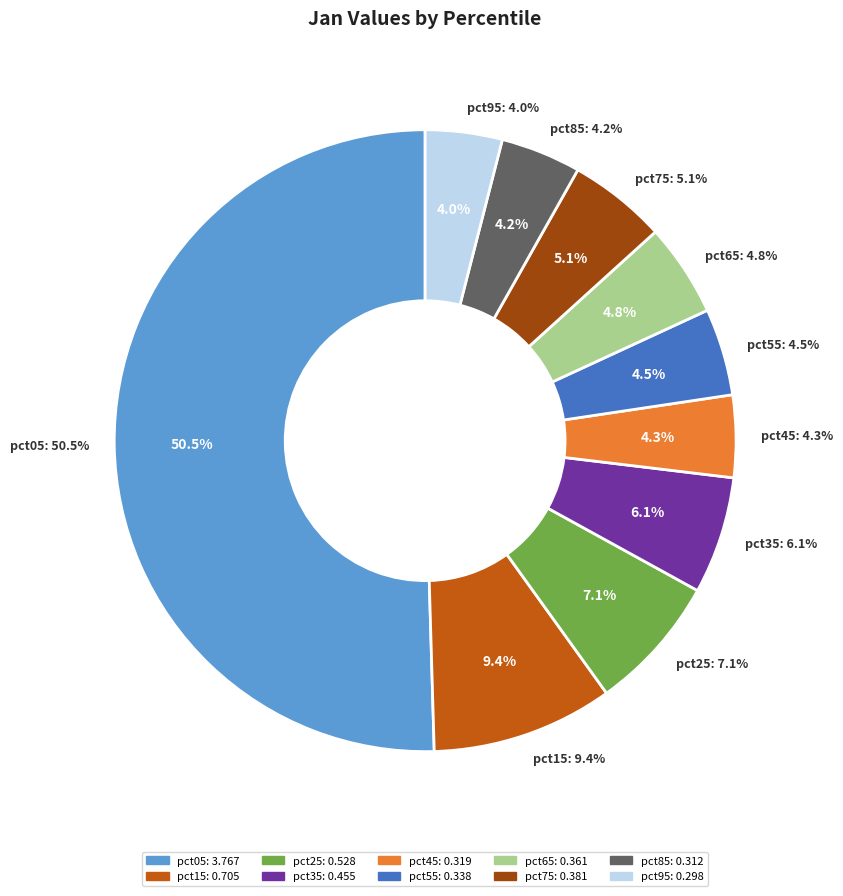

What is the smallest slice in the pie chart?

pct95